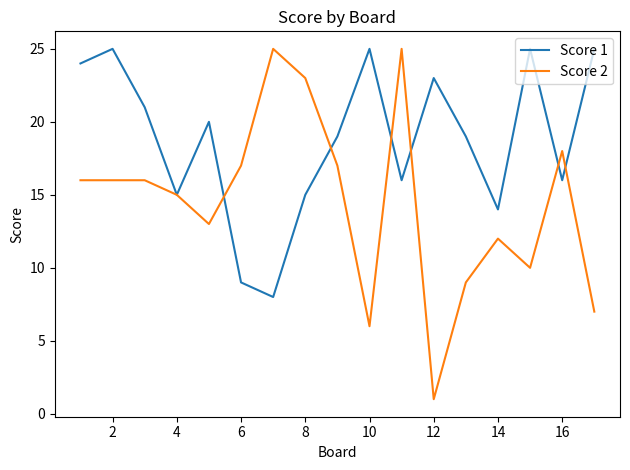

List the series in order of their overall mean, highest first.

Score 1, Score 2